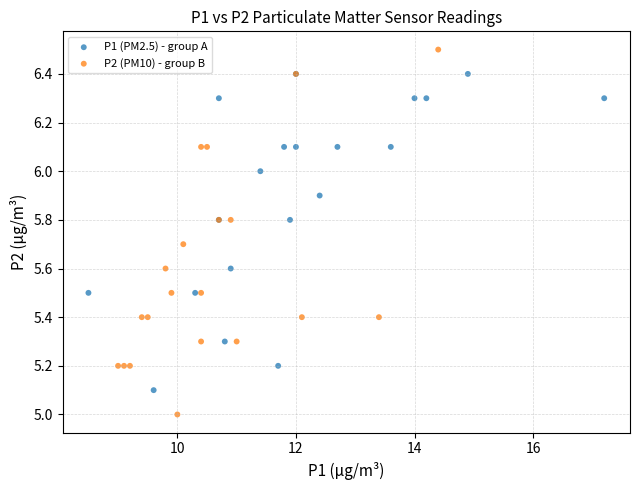

What are all the series names shown in the legend?

P1 (PM2.5) - group A, P2 (PM10) - group B